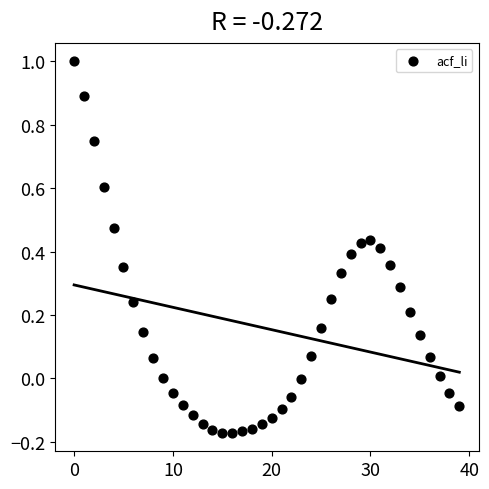

What is the range of Y values (max minus min)?

1.2